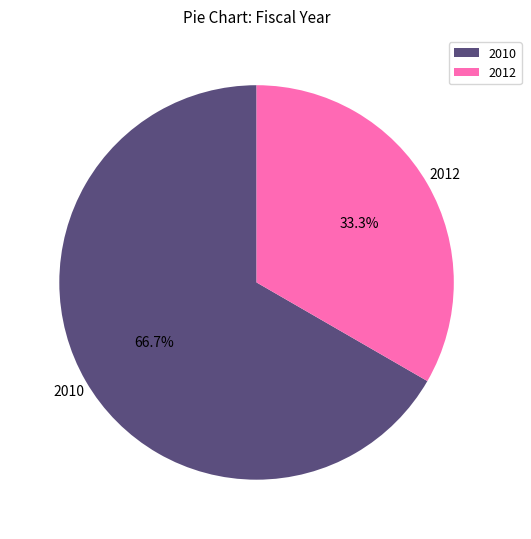

Count the number of slices in the pie.

2